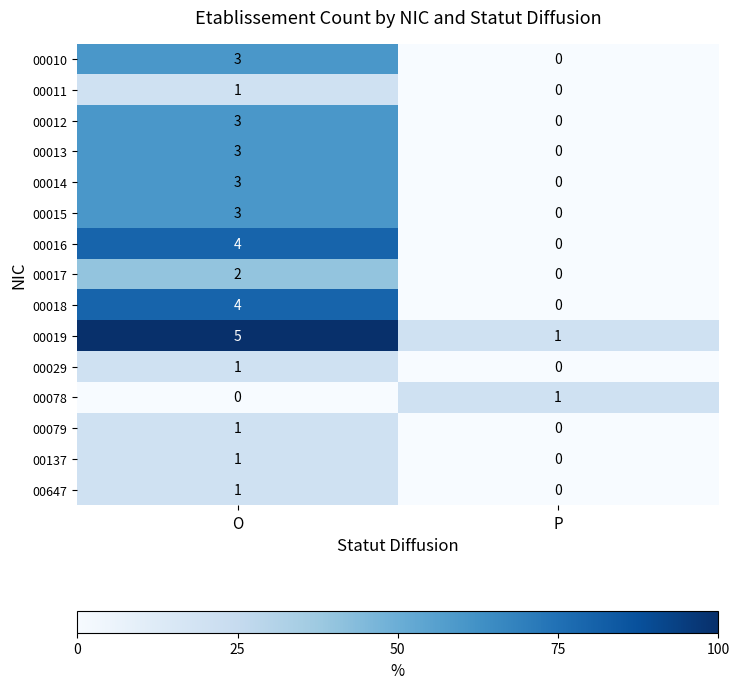

What is the spread (max minus min) of values at O?

5